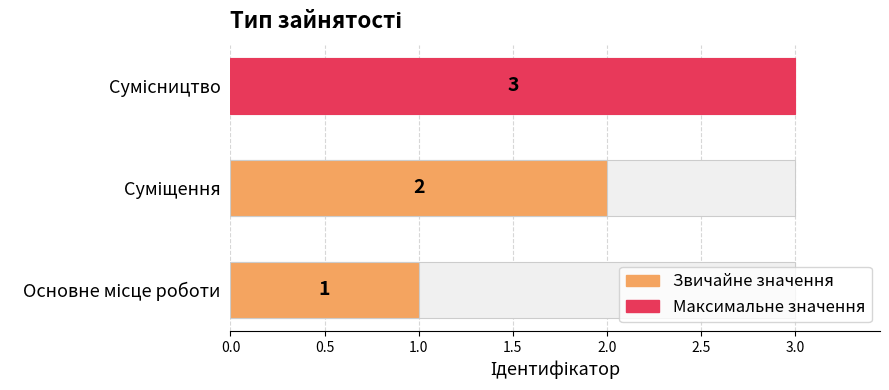

Count the values in the range 1 to 3.

3